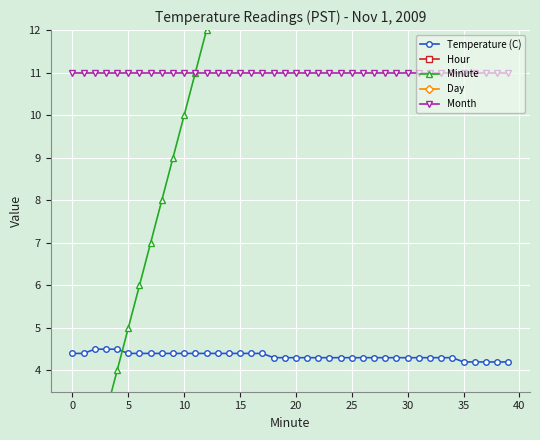

What is the lowest value of the Day series?

1.0